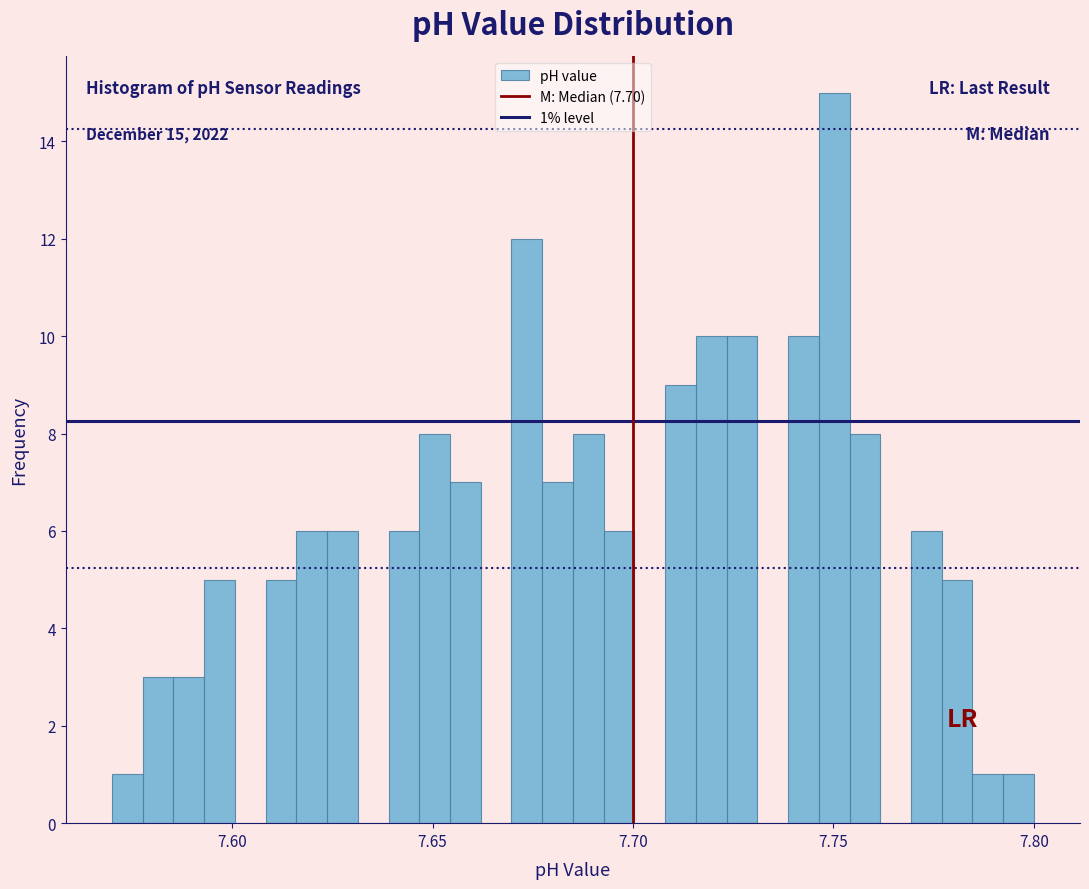

Around what value on the x-axis is the tallest bar? Give the approximate position of its centre, as read against the axis.

7.750